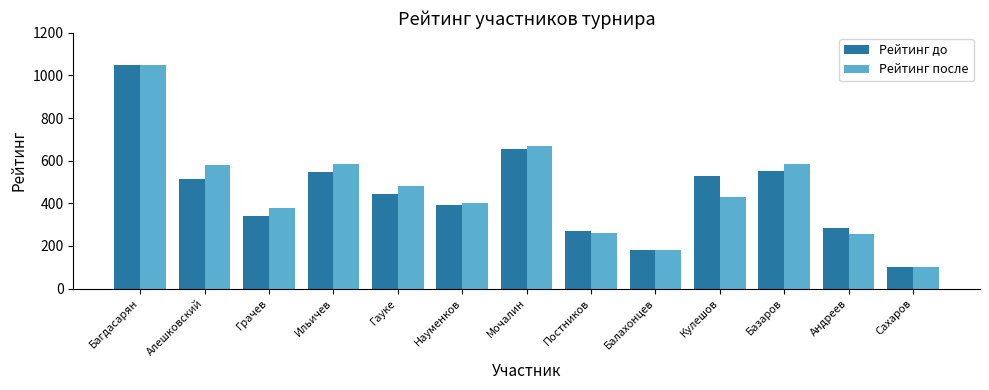

Is it true that Рейтинг после equals 258 at Науменков?

False